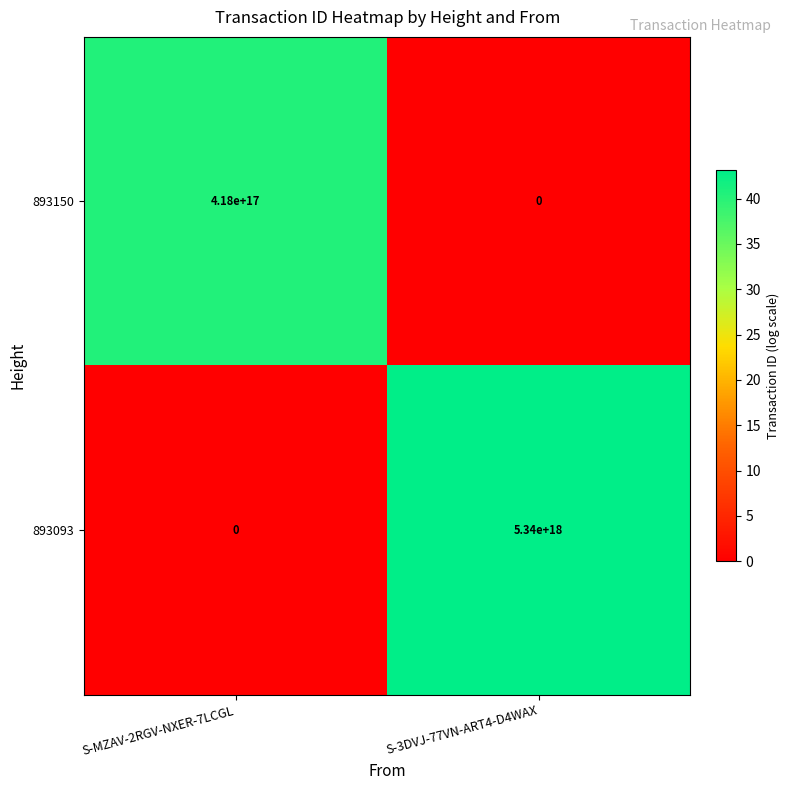

At which category does the chart reach its peak across all series?

S-3DVJ-77VN-ART4-D4WAX